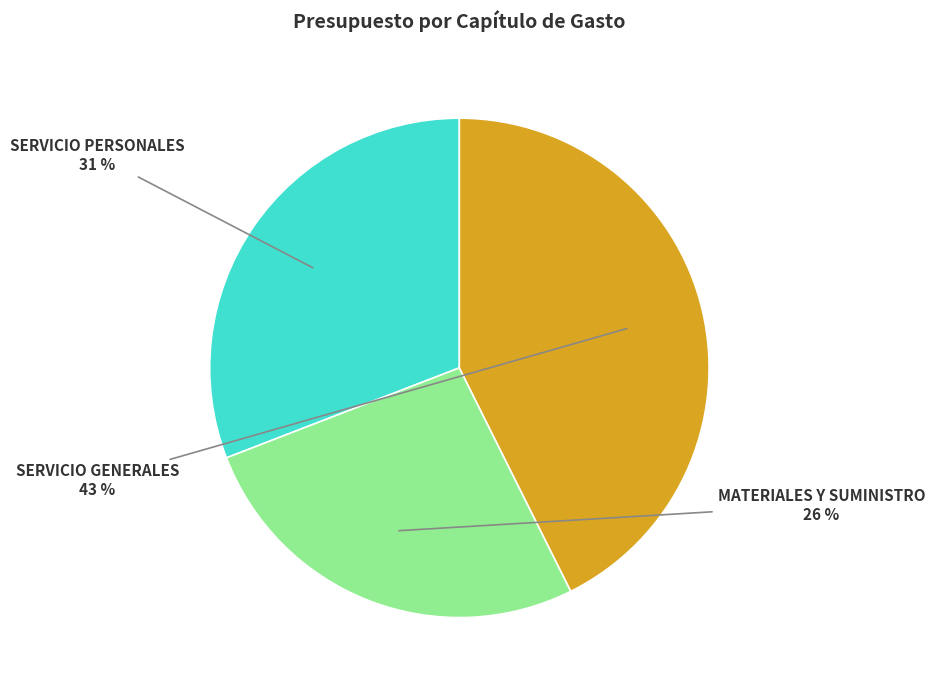

Approximately how many times larger is the value at SERVICIO PERSONALES compared to SERVICIO GENERALES?

0.7